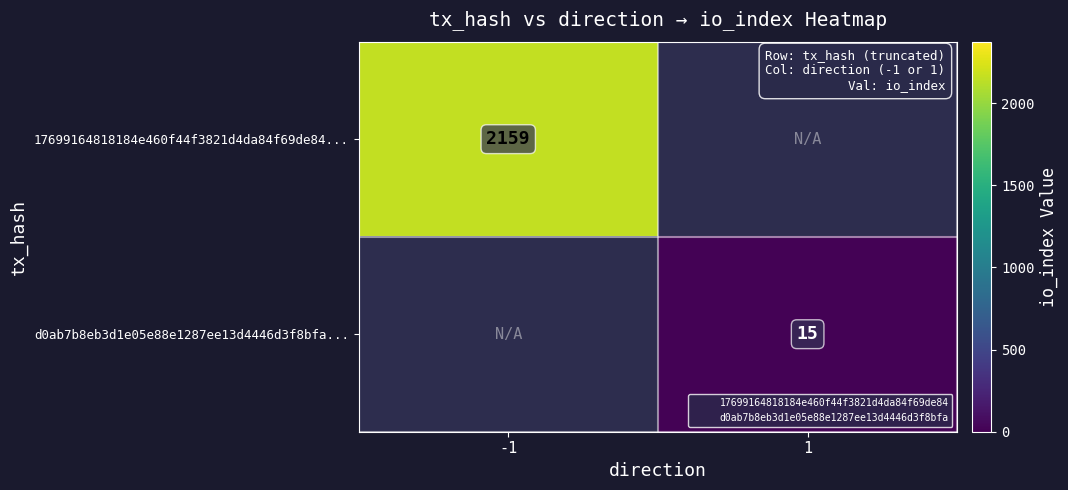

The value of 17699164818184e460f44f3821d4da84f69de84... at -1 is 2159.0. True or false?

True